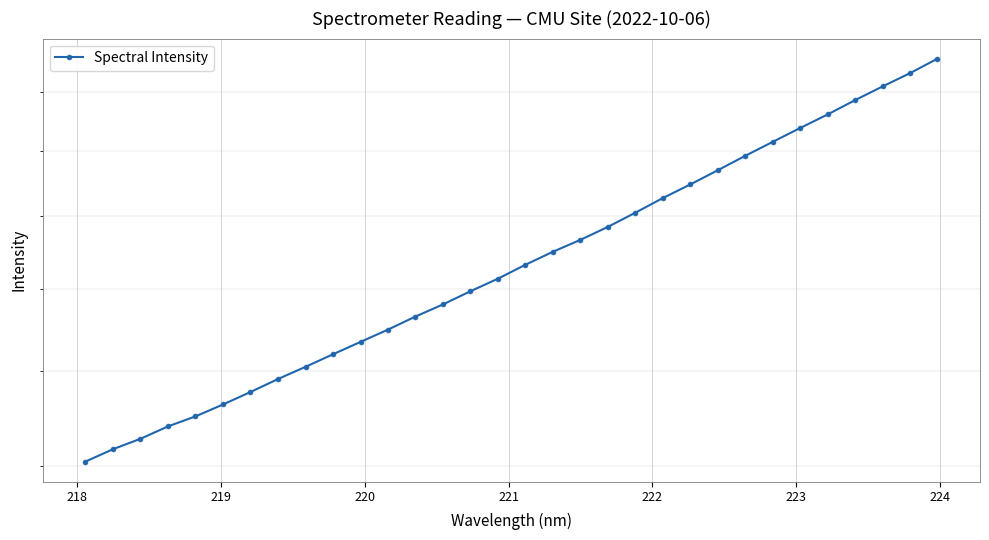

Reading right to left, transcribe all the data shown in this chart.

2322.6	2268.8	2220.4	2171.8	2121.9	2075.8	2029.7	1984.2	1938.3	1894.3	1852.9	1809.5	1768.3	1731.5	1698.4	1663.0	1625.9	1593.2	1559.4	1529.1	1497.1	1467.5	1438.4	1409.3	1381.8	1352.9	1325.9	1300.5	1279.6	1254.2	1233.1	1208.6